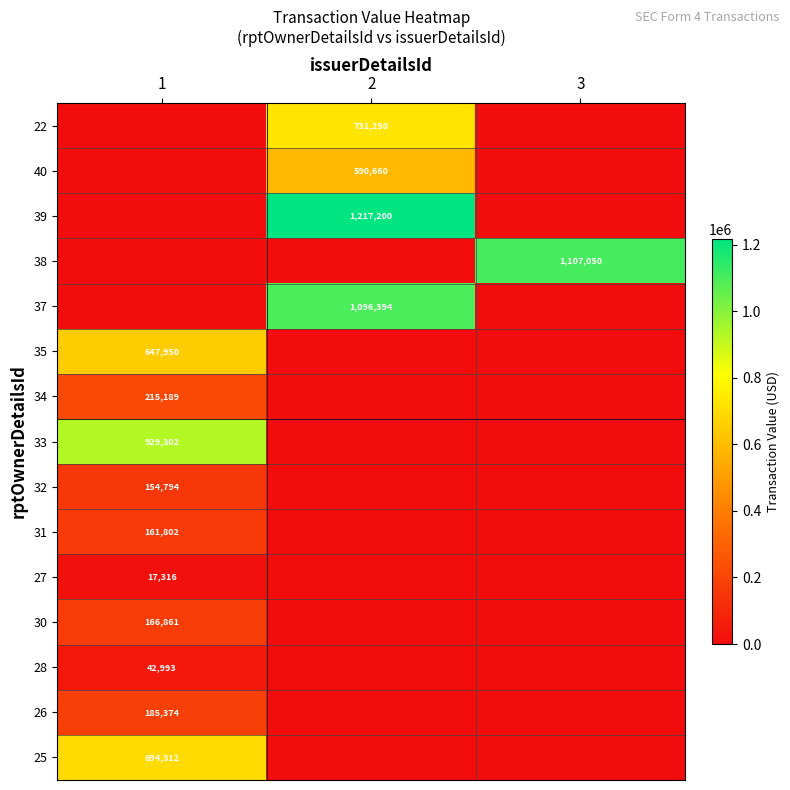

Is it true that 25 equals 694312 at 1?

True